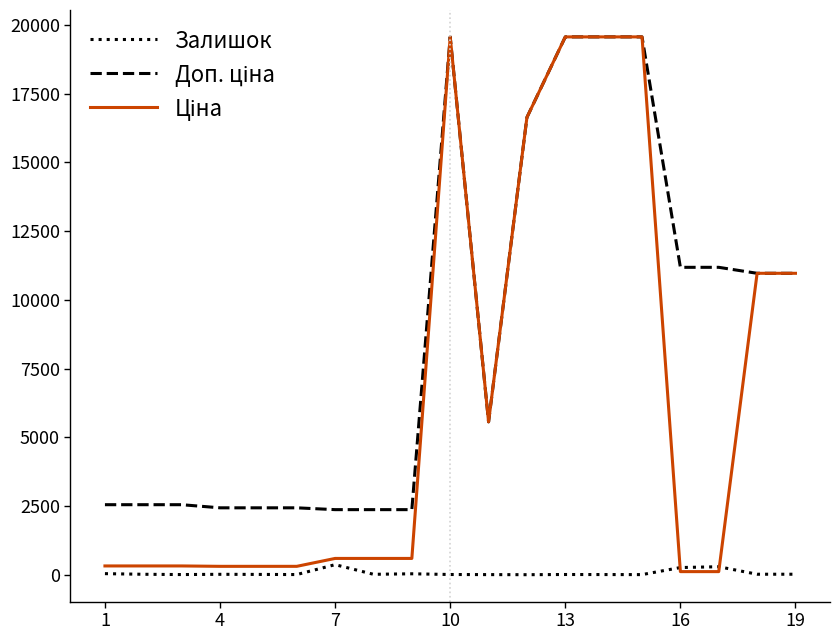

What is the greatest value displayed?

19564.9